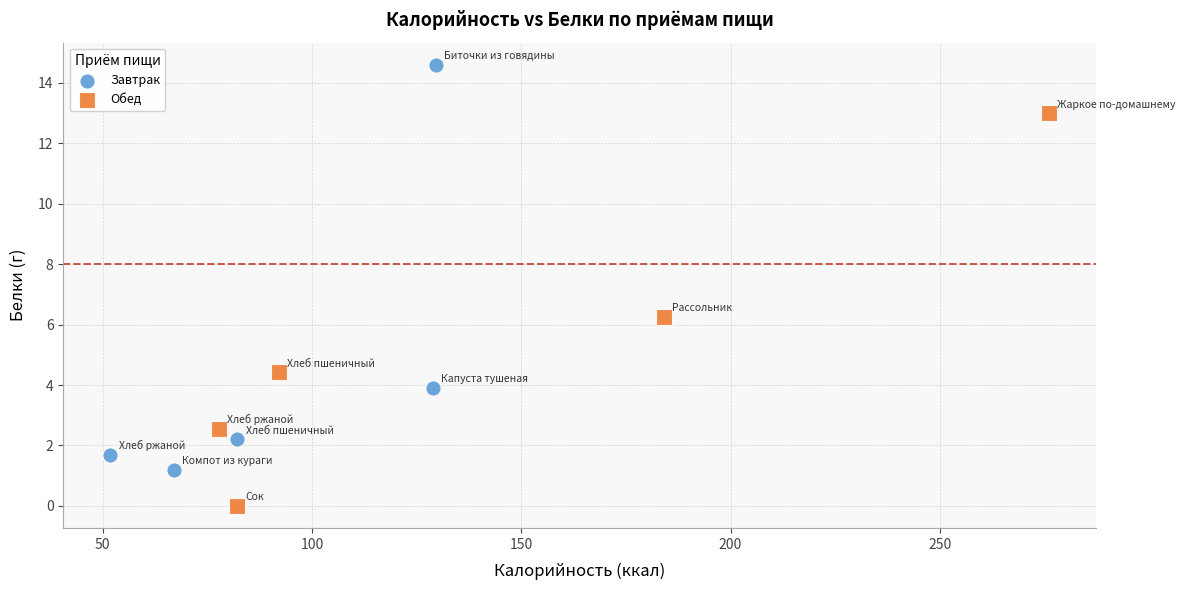

Which series contains the lowest Y value?

Обед